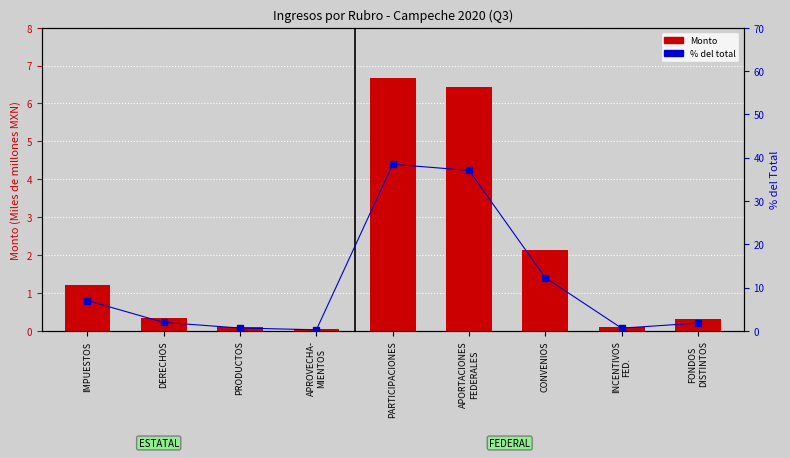

Which label corresponds to the smallest value in the chart?

APROVECHA-
MIENTOS